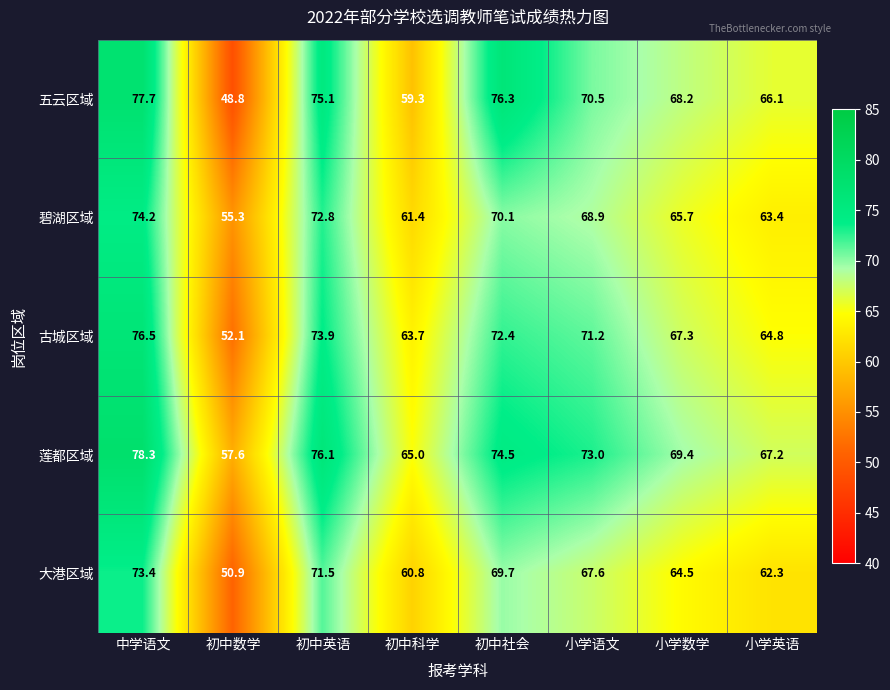

What is the maximum value for 五云区域?

77.7